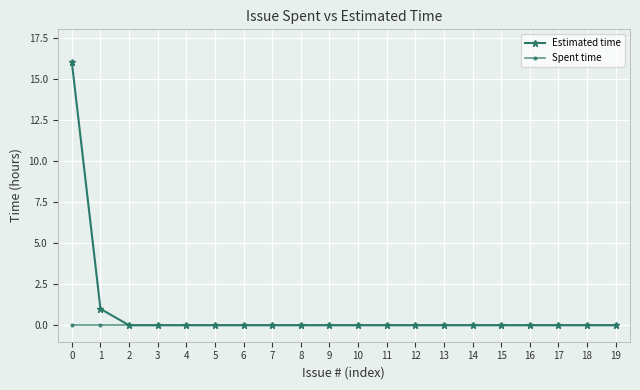

How many distinct data groups are displayed?

2